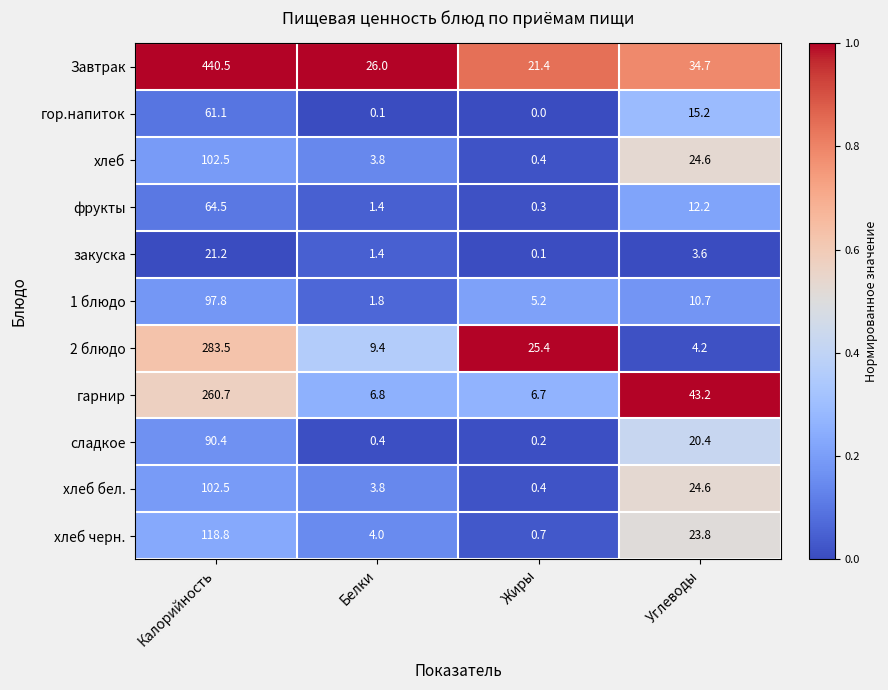

Rank the categories by сладкое value from lowest to highest.

Жиры, Белки, Углеводы, Калорийность